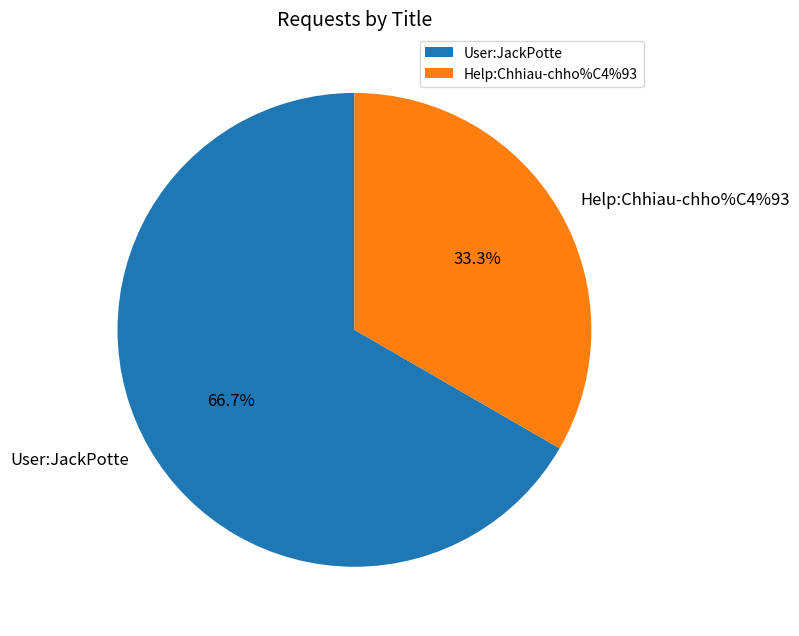

Which slice is the smallest?

Help:Chhiau-chho%C4%93